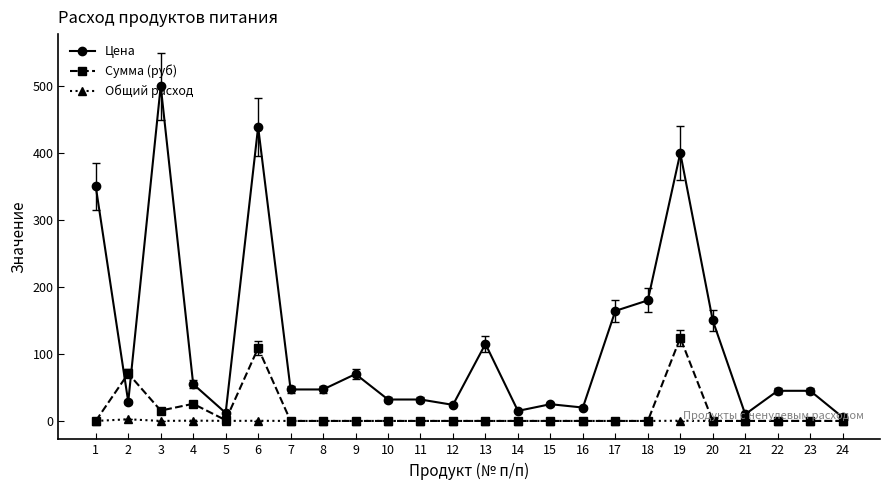

What is the maximum value shown in the chart?

500.0